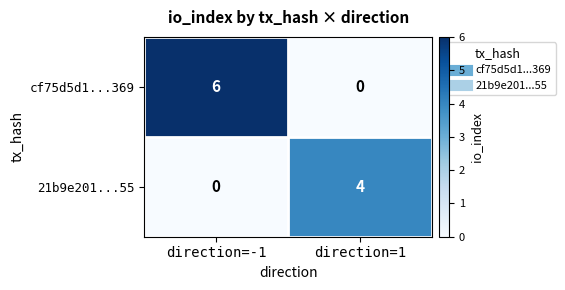

What is the difference between the cf75d5d1...369 values at direction=1 and direction=-1?

6